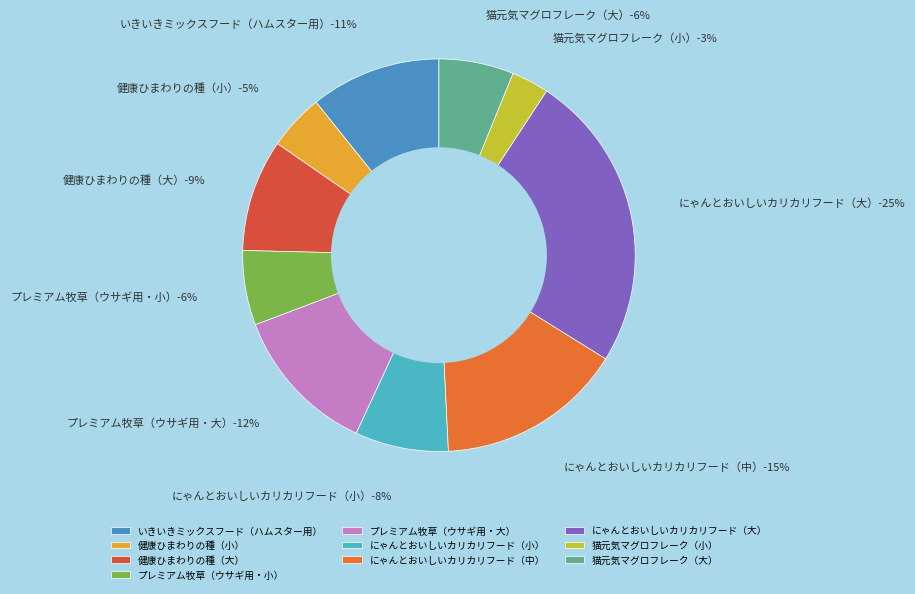

Does 健康ひまわりの種（小） account for over 50% of the chart?

No